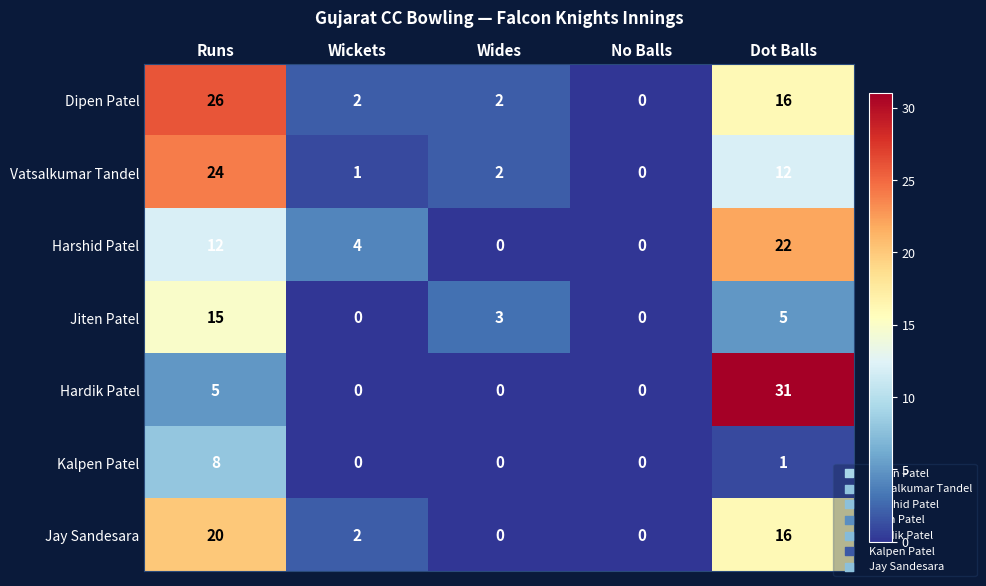

How many distinct data groups are displayed?

7